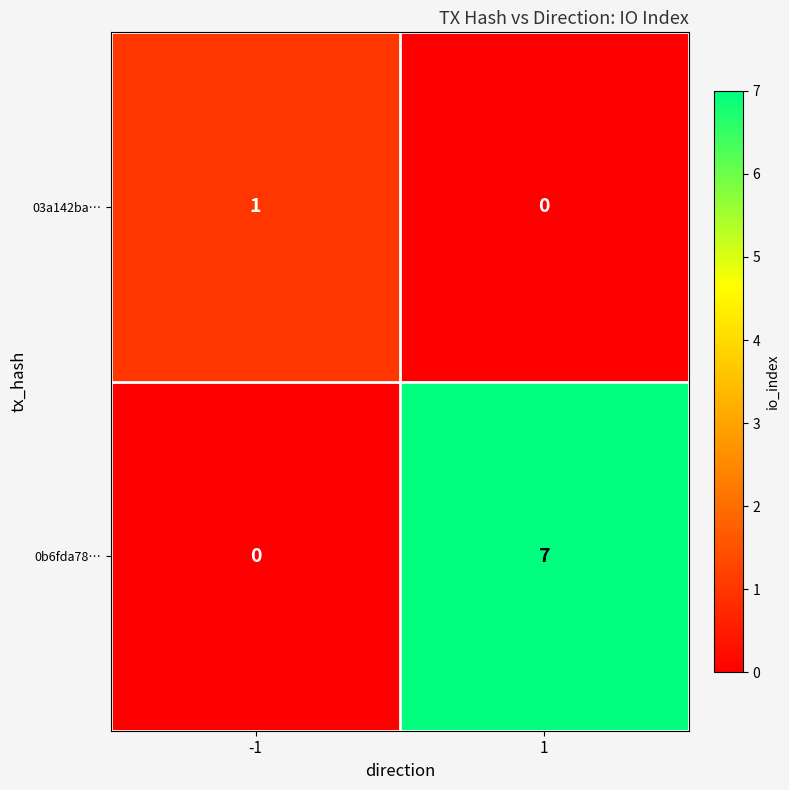

What is the total value across all series at 1?

7